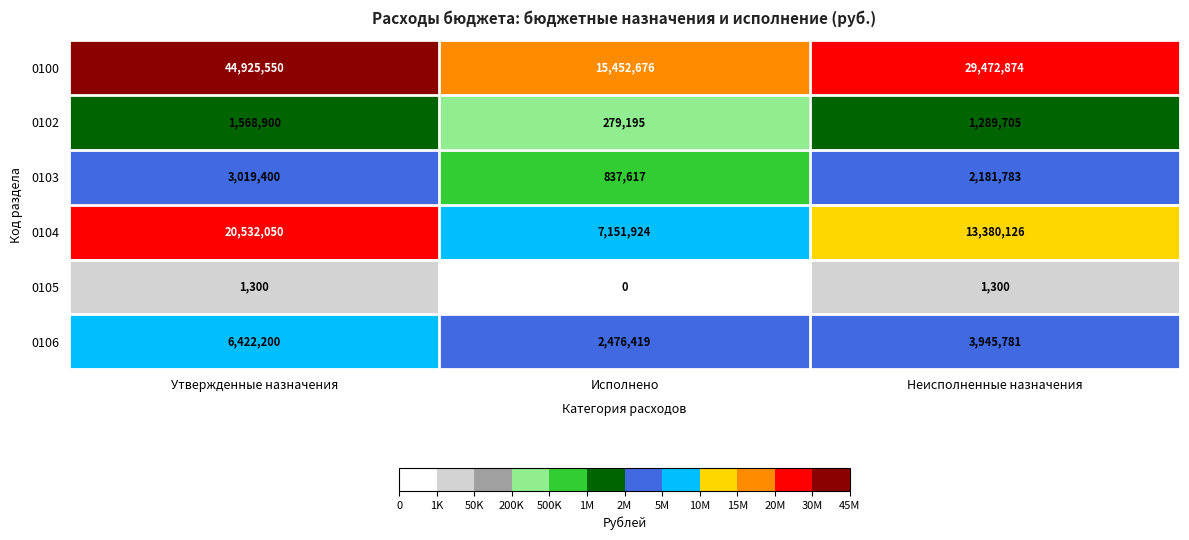

What is the difference between the highest and lowest values at Утвержденные назначения?

44924250